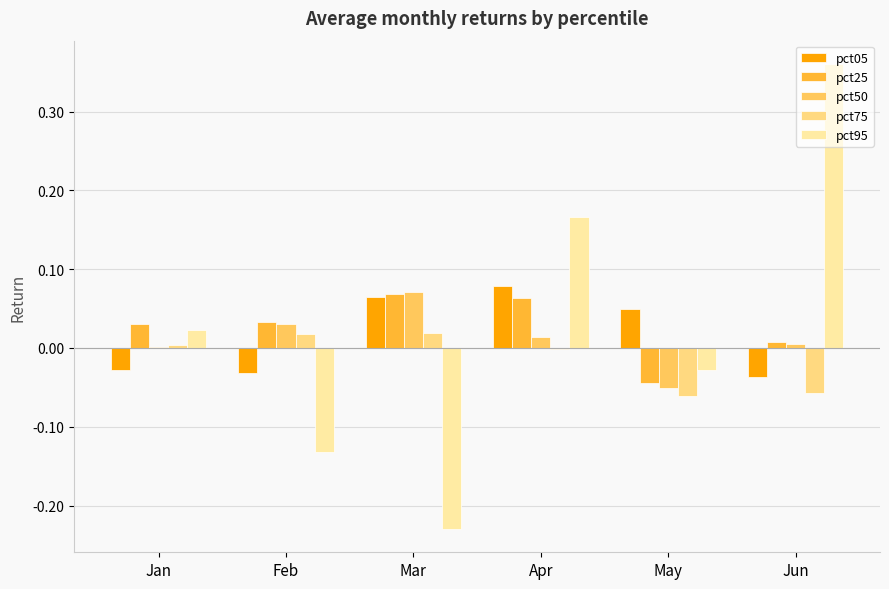

Is it true that pct75 equals 0.0 at Mar?

False